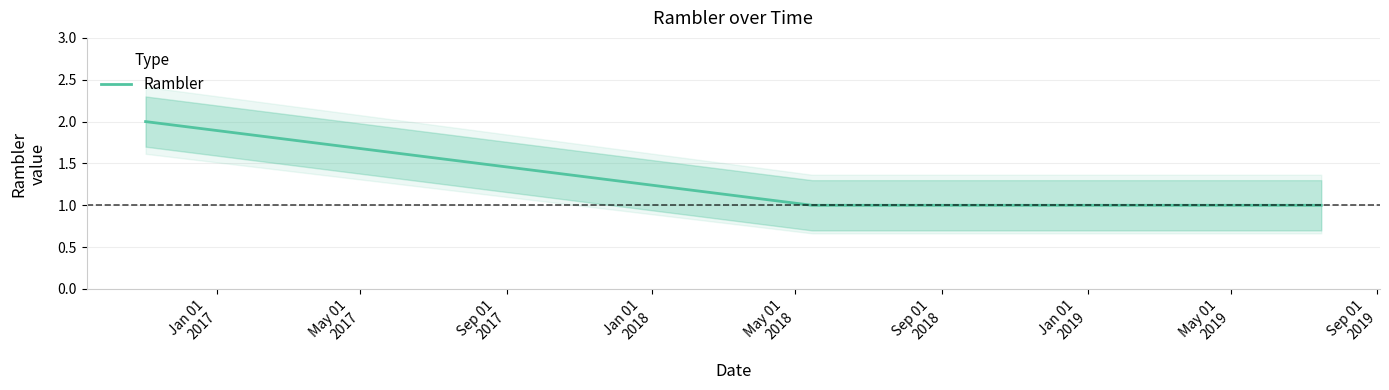

True or false: Rambler has more than 2 points higher than both neighbors.

False